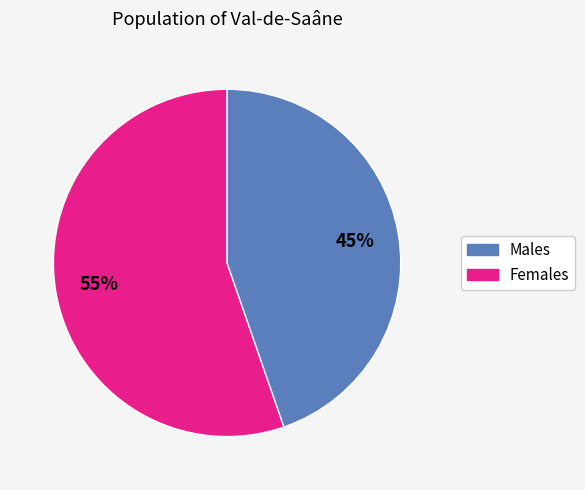

Does any single category account for the majority?

Yes